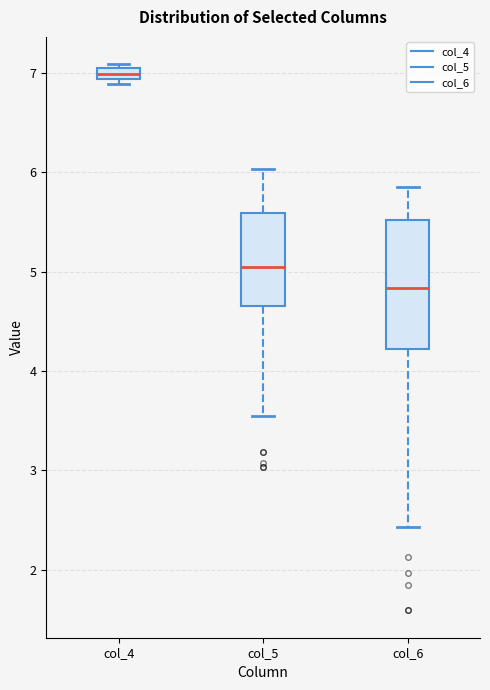

Which box has the lowest median line?

col_6